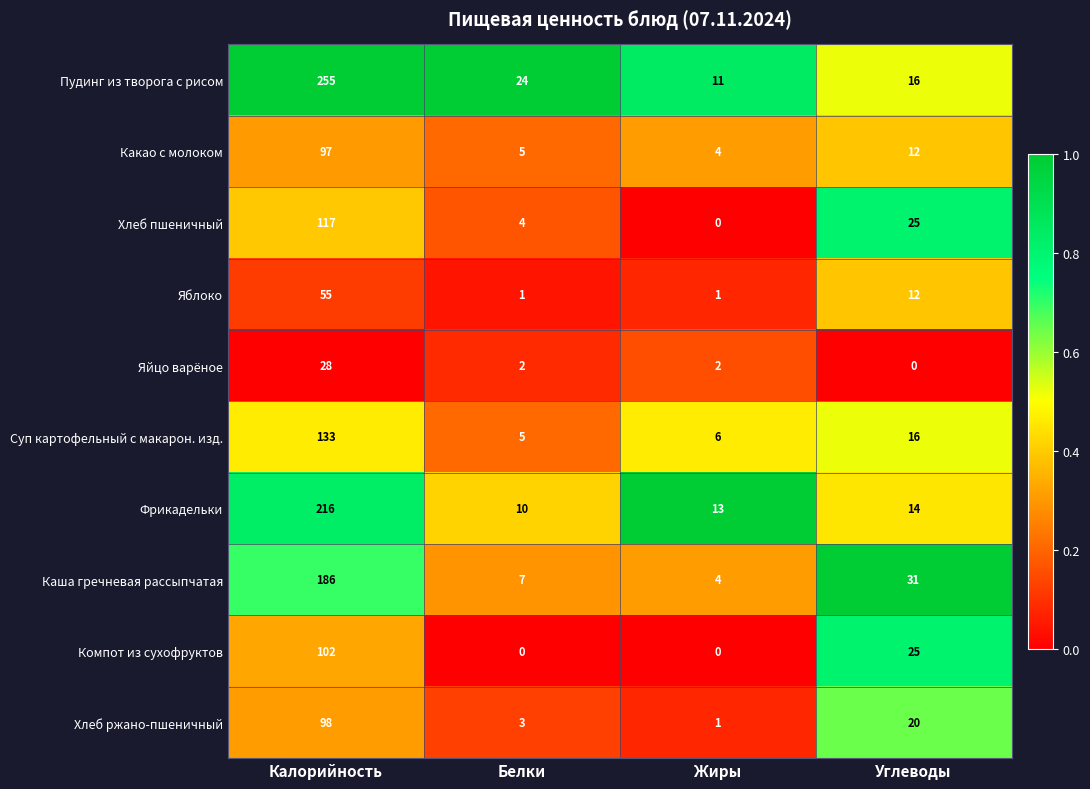

Rank the series by their maximum value, from lowest to highest.

Яйцо варёное, Яблоко, Какао с молоком, Хлеб ржано-пшеничный, Компот из сухофруктов, Хлеб пшеничный, Суп картофельный с макарон. изд., Каша гречневая рассыпчатая, Фрикадельки, Пудинг из творога с рисом